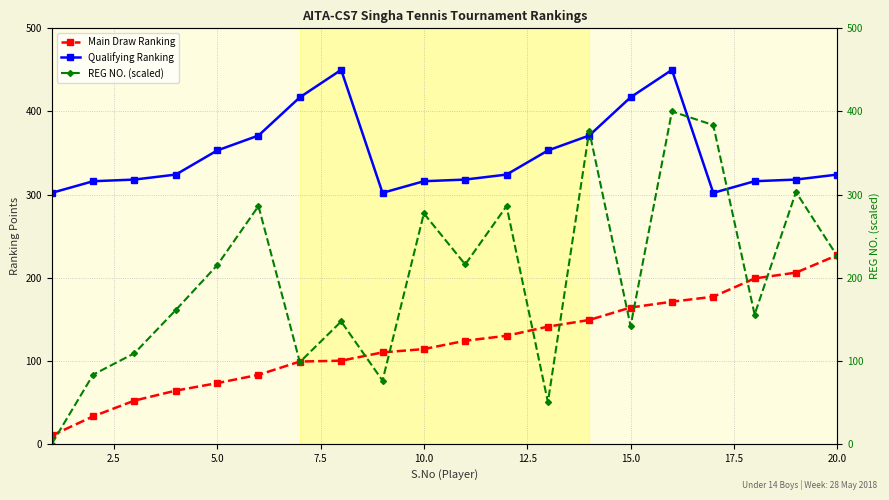

What is the value of the REG NO. (scaled) point at the 16th from the left?

400.0